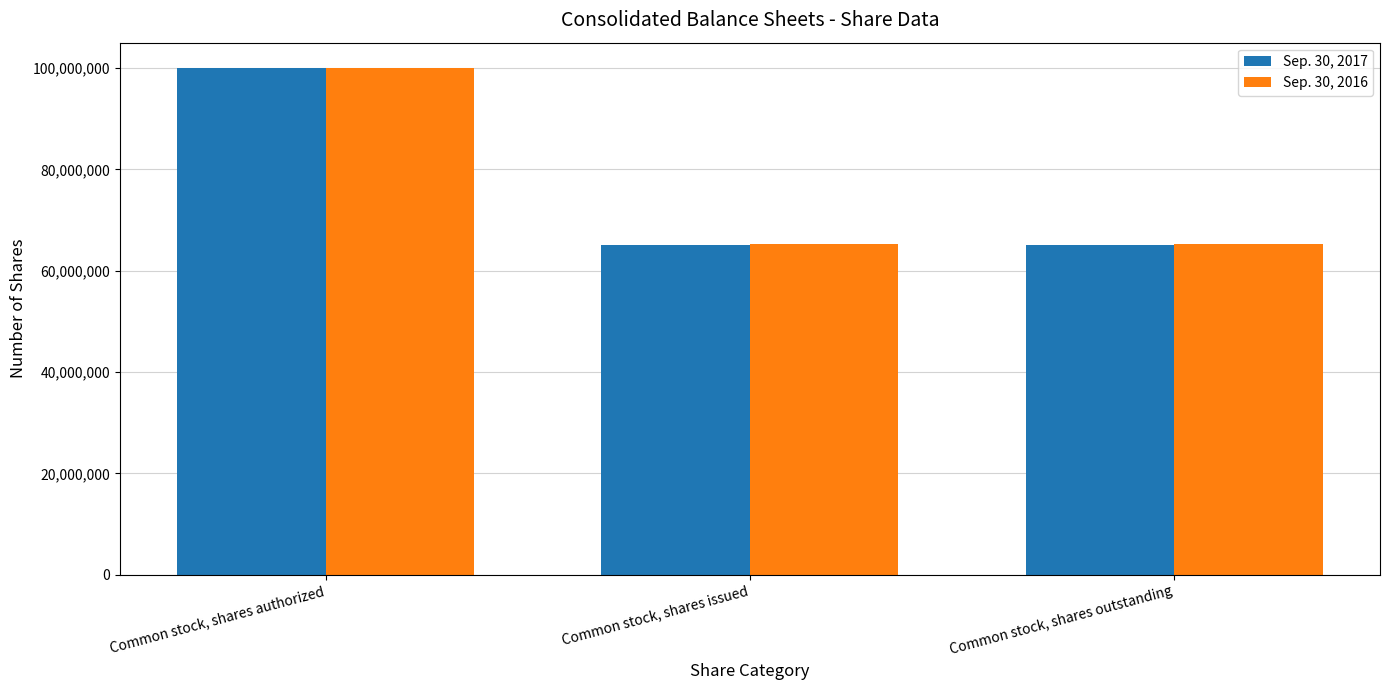

Is it true that Sep. 30, 2017 equals 65137000 at Common stock, shares issued?

True